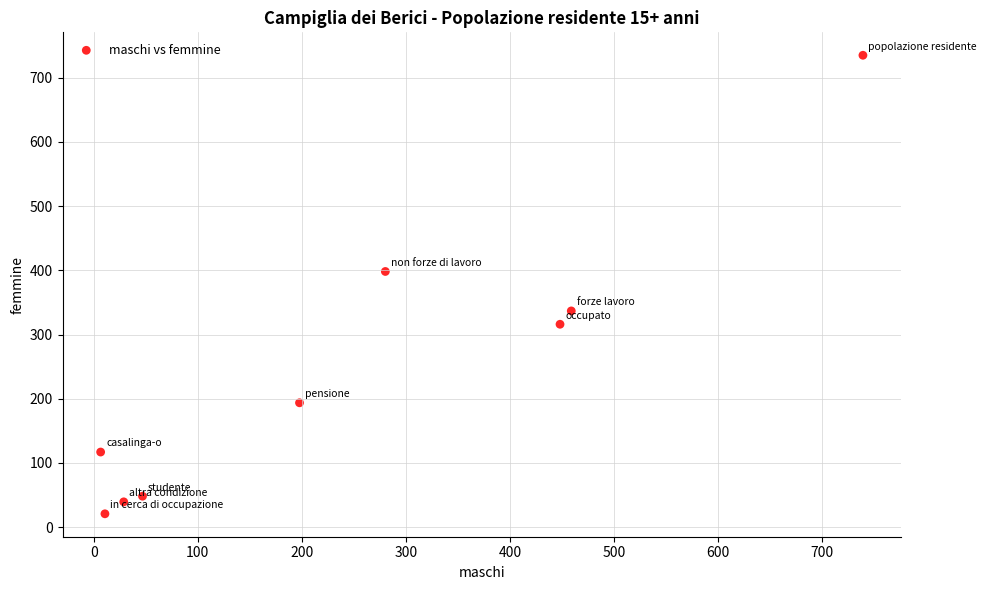

What is the range of Y values (max minus min)?

714.2